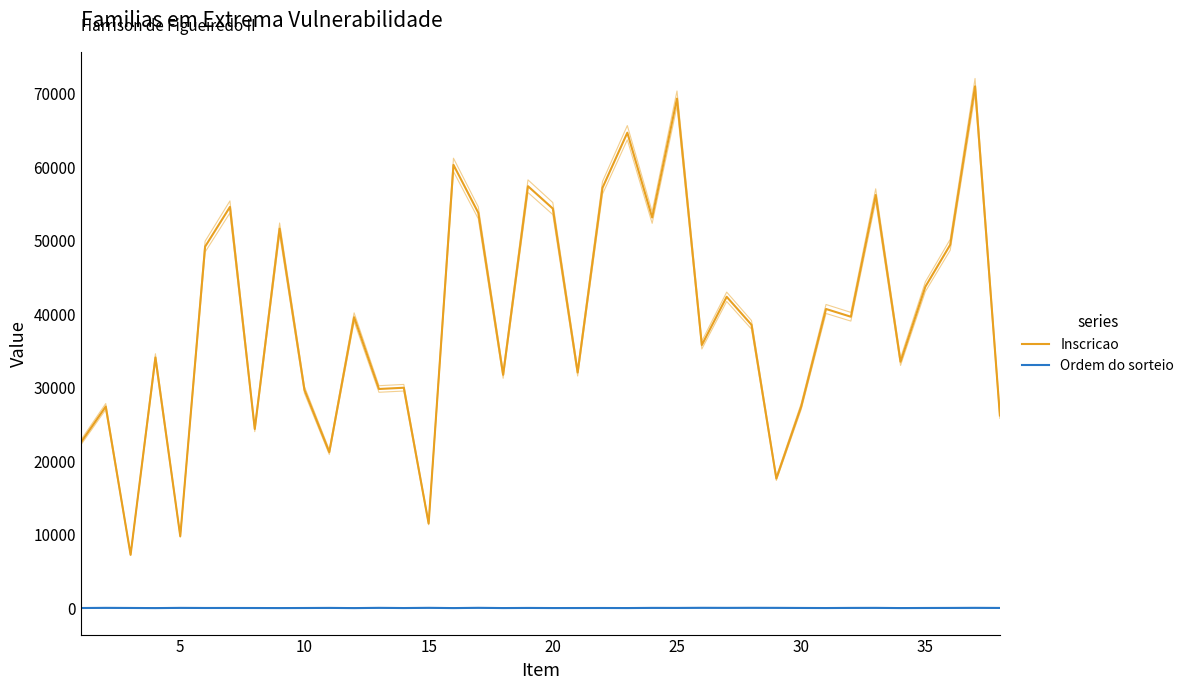

Count the number of data series in this chart.

2